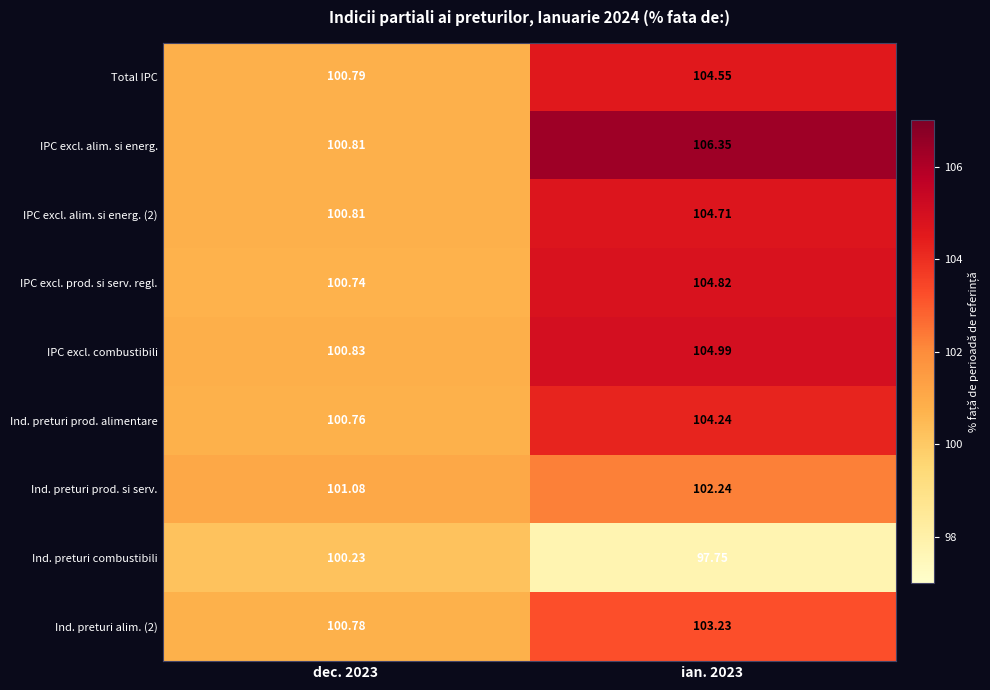

Which series has the largest total across all categories?

IPC excl. alim. si energ.